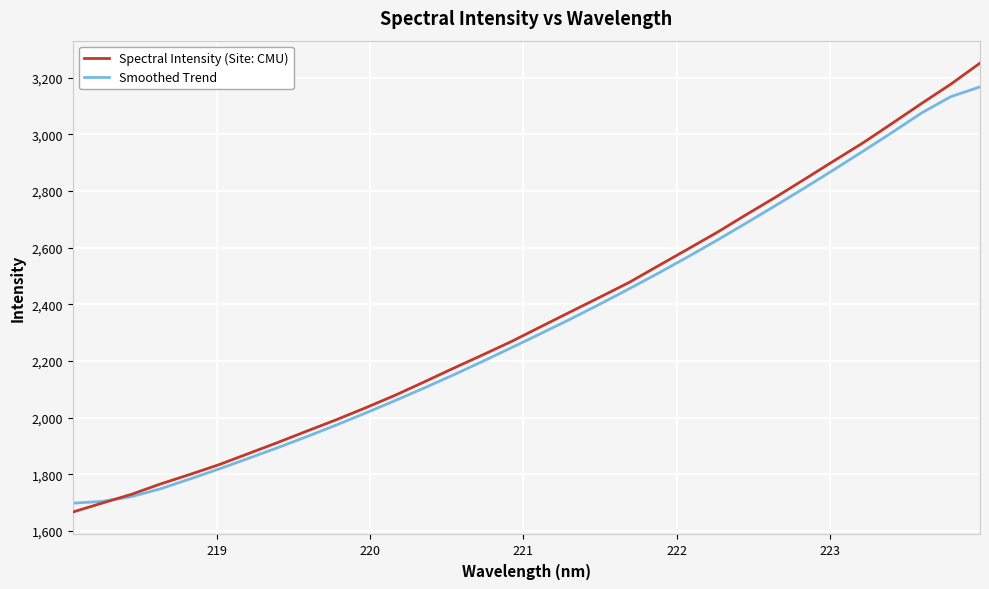

Rank the series by their maximum value, from highest to lowest.

Spectral Intensity (Site: CMU), Smoothed Trend